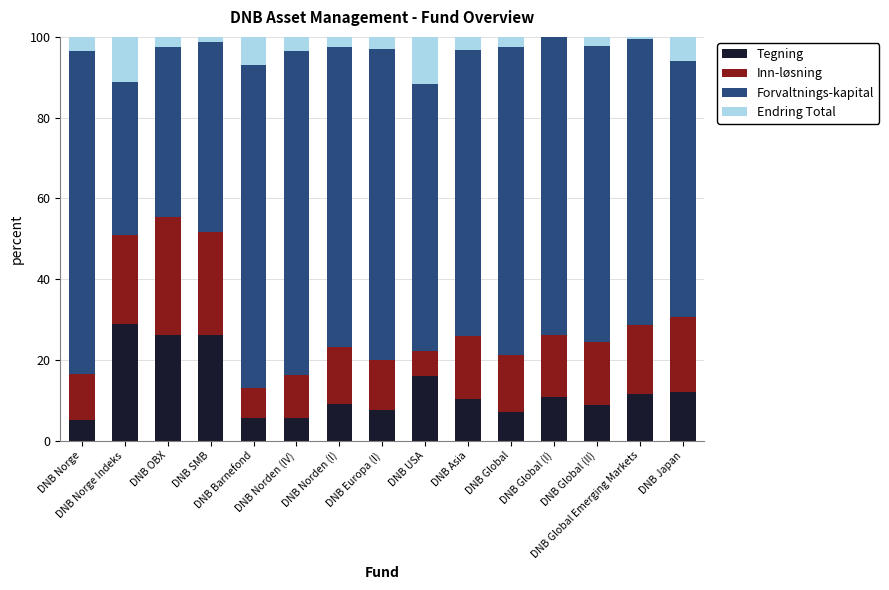

What is the highest value of the Tegning series?

28.9